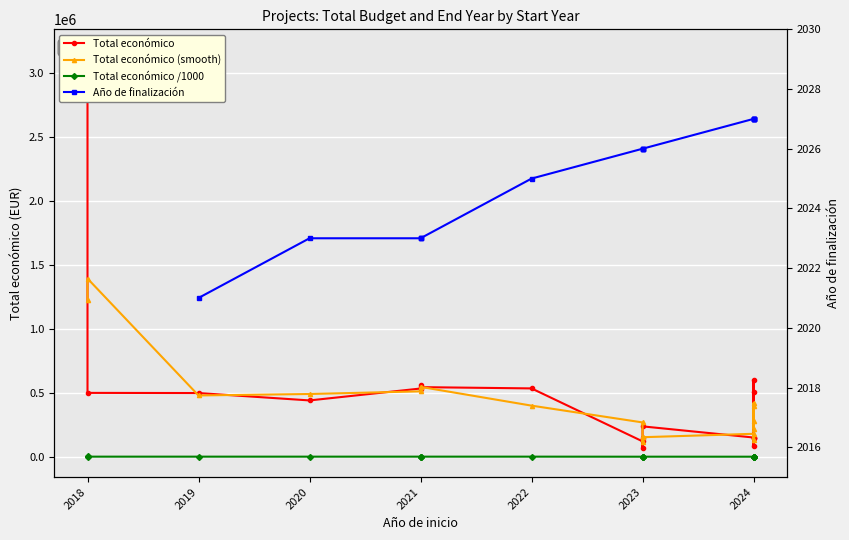

Is the value of Año de finalización at 2024 greater than the value of Total económico /1000 at 2018?

No